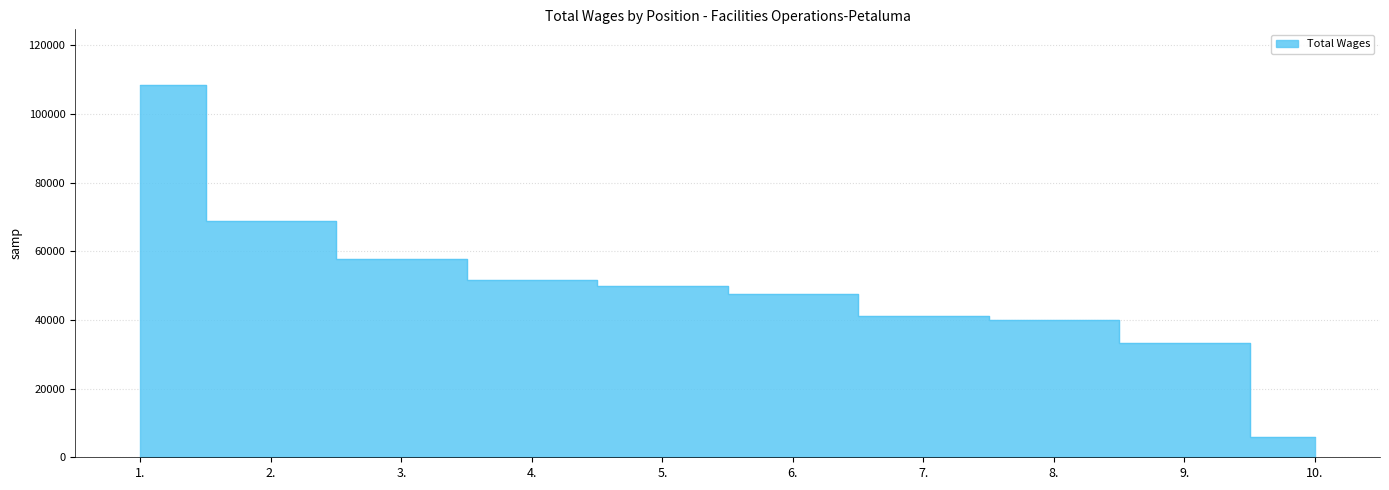

At which category does the chart reach its peak across all series?

1.